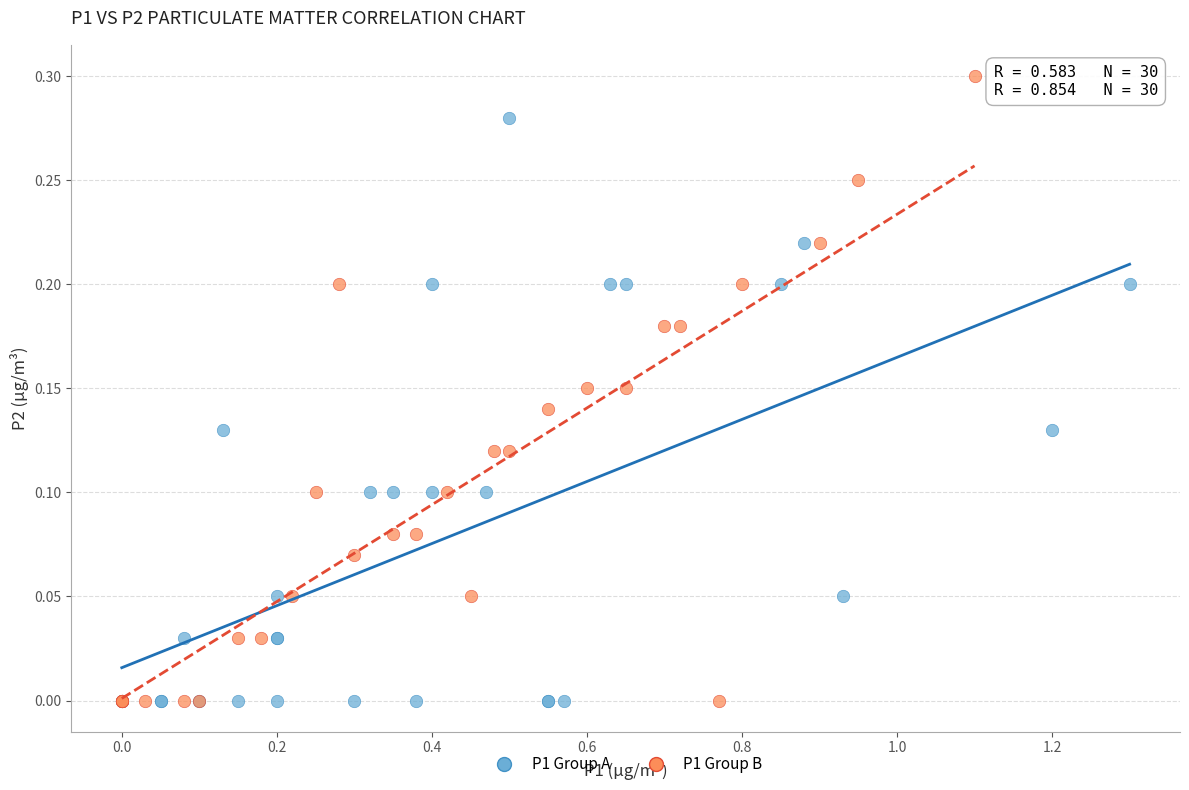

Which series has the widest spread of Y values?

P1 Group B